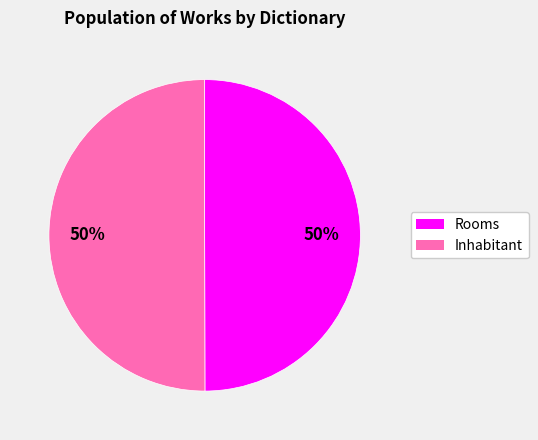

Approximately how many times larger is the value at Rooms compared to Inhabitant?

1.0